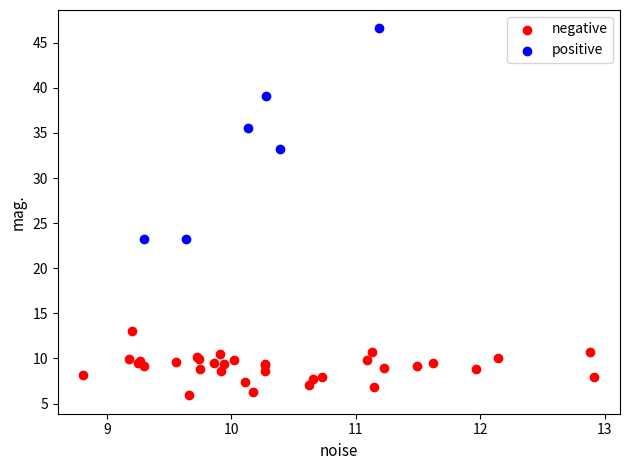

Which series reaches the maximum Y coordinate?

positive